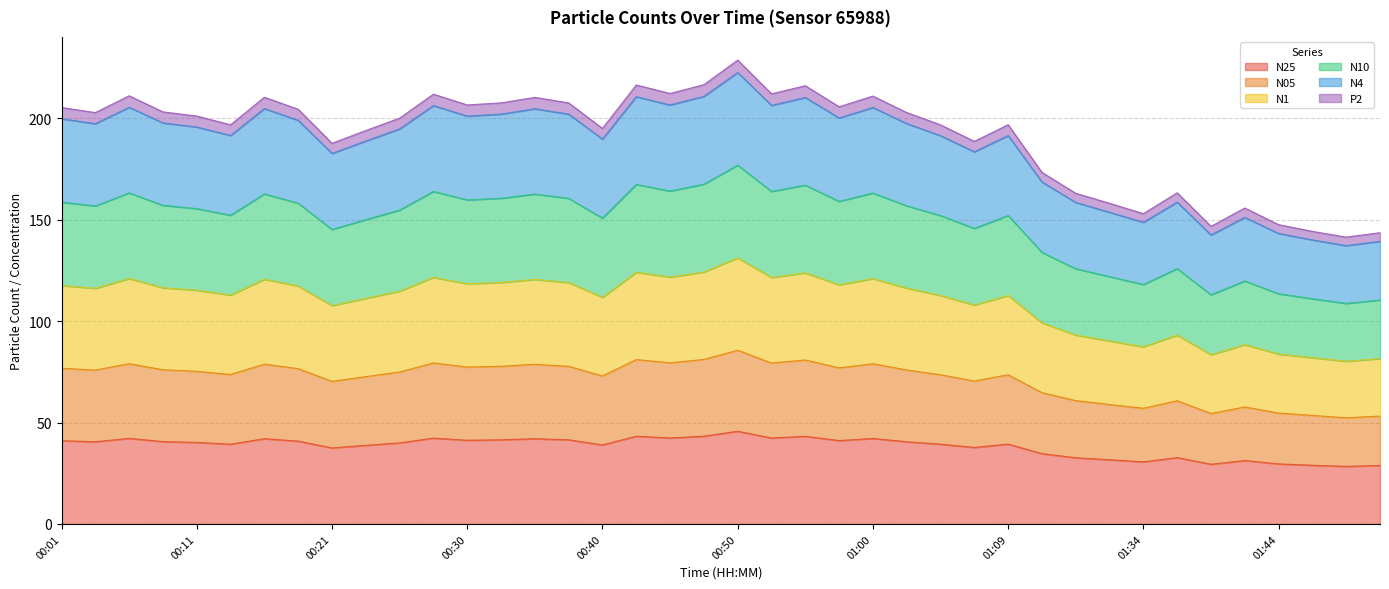

True or false: N05 has a value of 29.5 at 00:16.

False